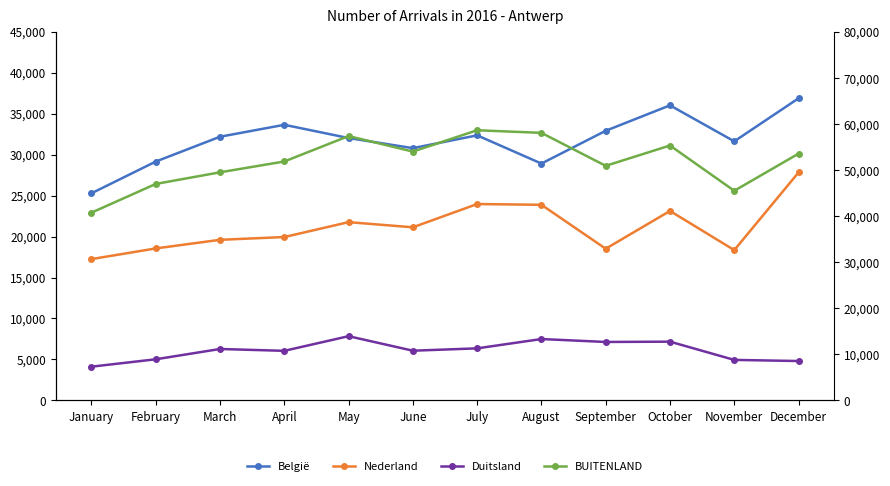

Count the number of categories in the chart.

12